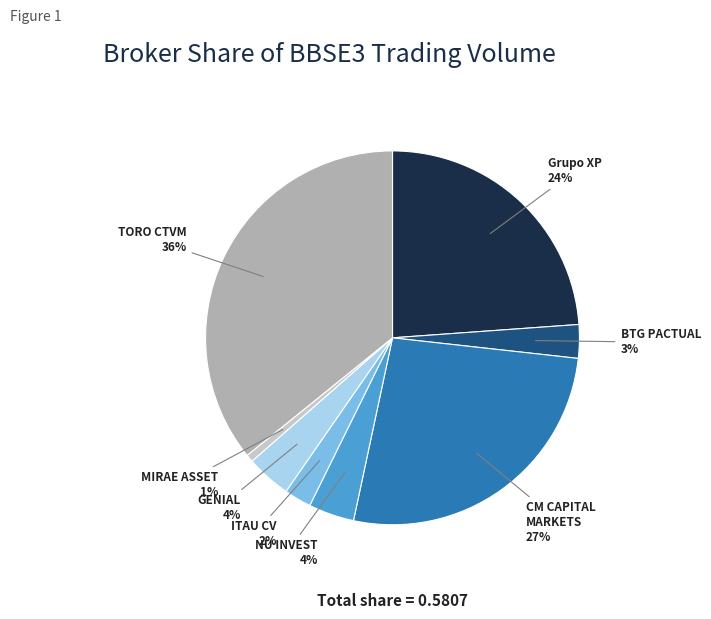

Is there any slice that represents more than half of the pie?

No